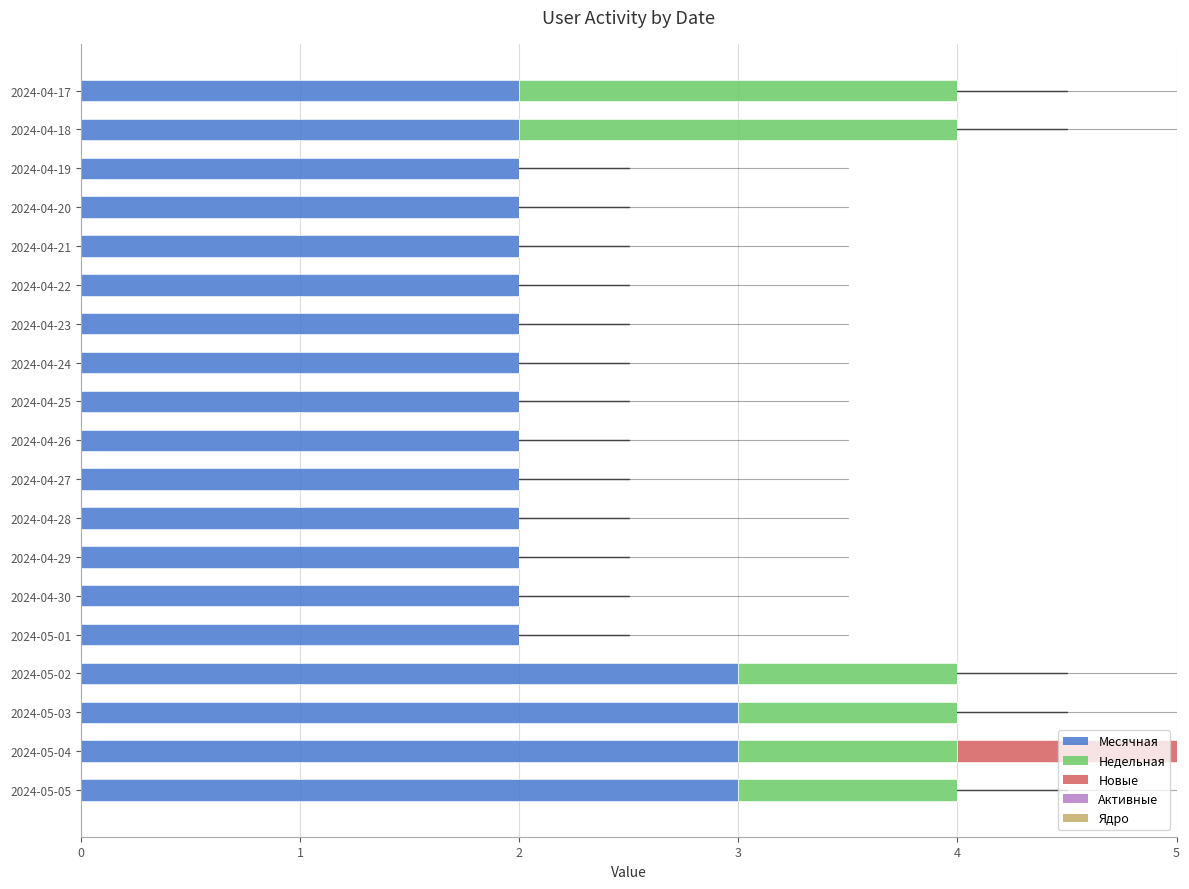

What is the total value across all series at 2024-05-03?

4